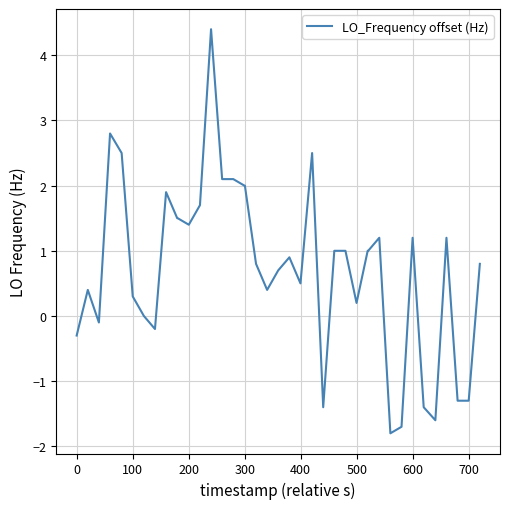

What is the smallest value displayed?

-1.8